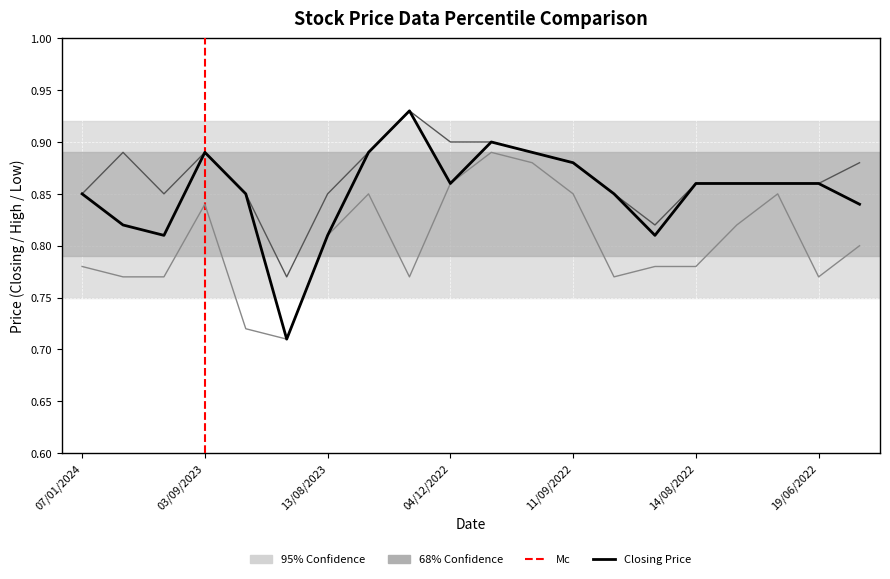

Does the chart display data point markers on the line(s)?

No